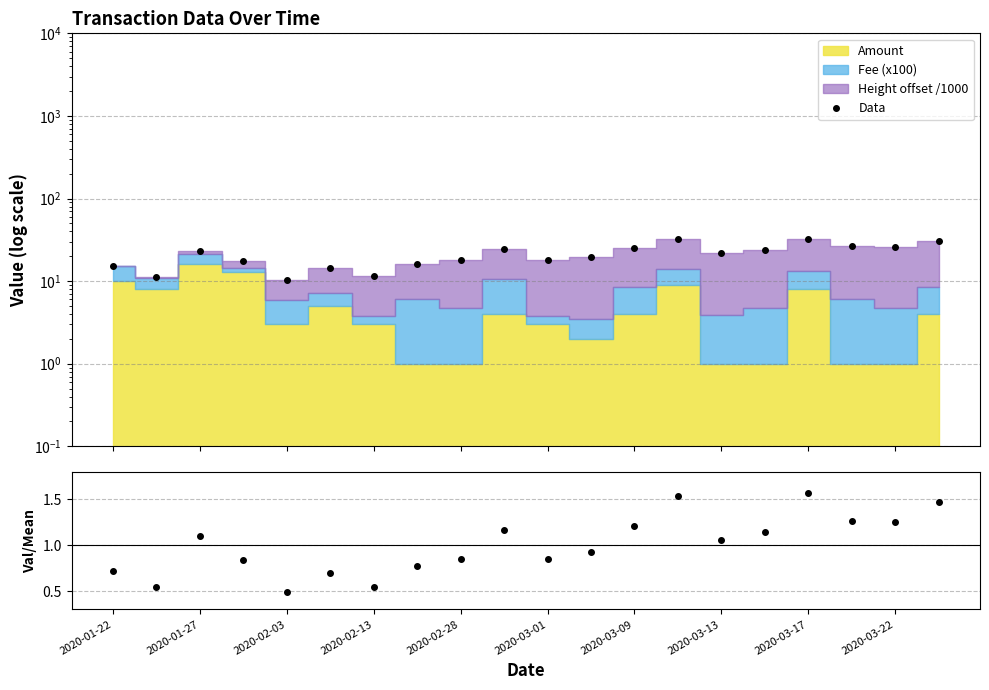

What is the smallest value displayed?

0.5